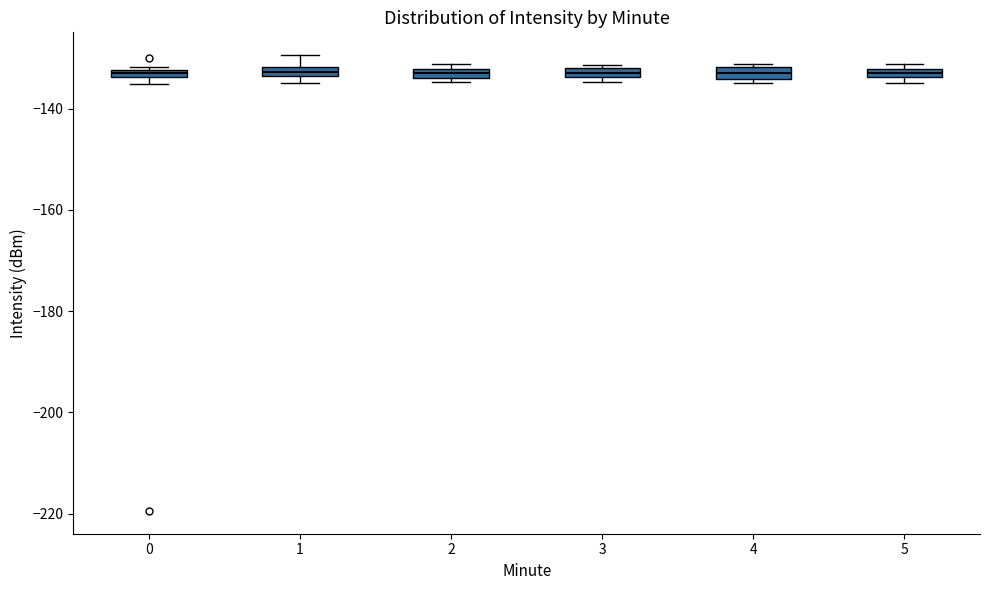

Where is the upper edge of the box at x = 5 on the y-axis? The values are not printed on the chart, so give them approximately, as read against the axis.

-132